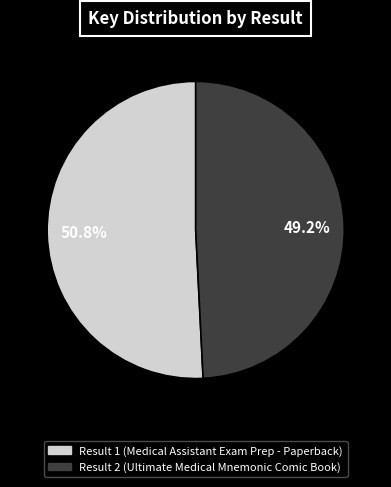

To the nearest percent, what is the average slice percentage?

50%